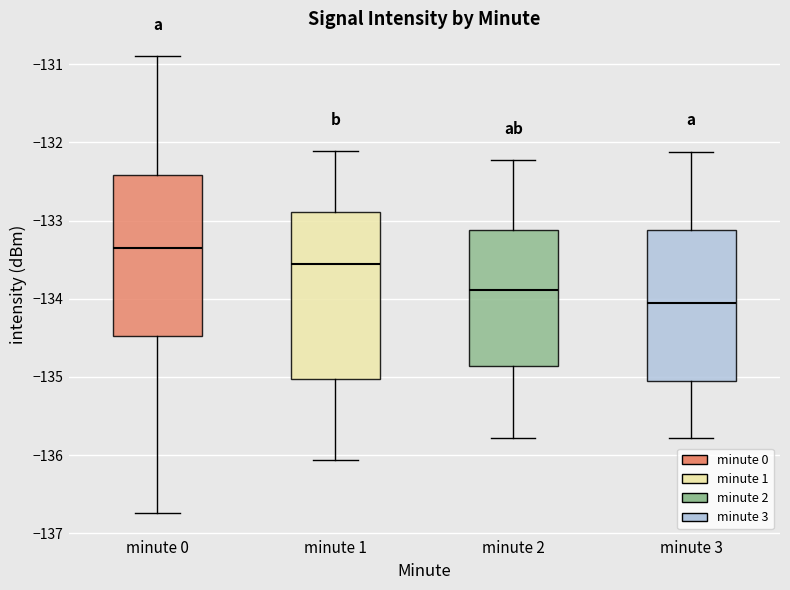

Reading left to right, read every box against the y-axis: the position of its median line, the range the box covers, and the ends of its whiskers. The values are not printed on the chart, so give them approximately, as read against the axis.

minute 0: median -133.3, box -134.5 to -132.4, whiskers -136.7 to -130.9
minute 1: median -133.6, box -135.0 to -132.9, whiskers -136.1 to -132.1
minute 2: median -133.9, box -134.9 to -133.1, whiskers -135.8 to -132.2
minute 3: median -134.1, box -135.1 to -133.1, whiskers -135.8 to -132.1